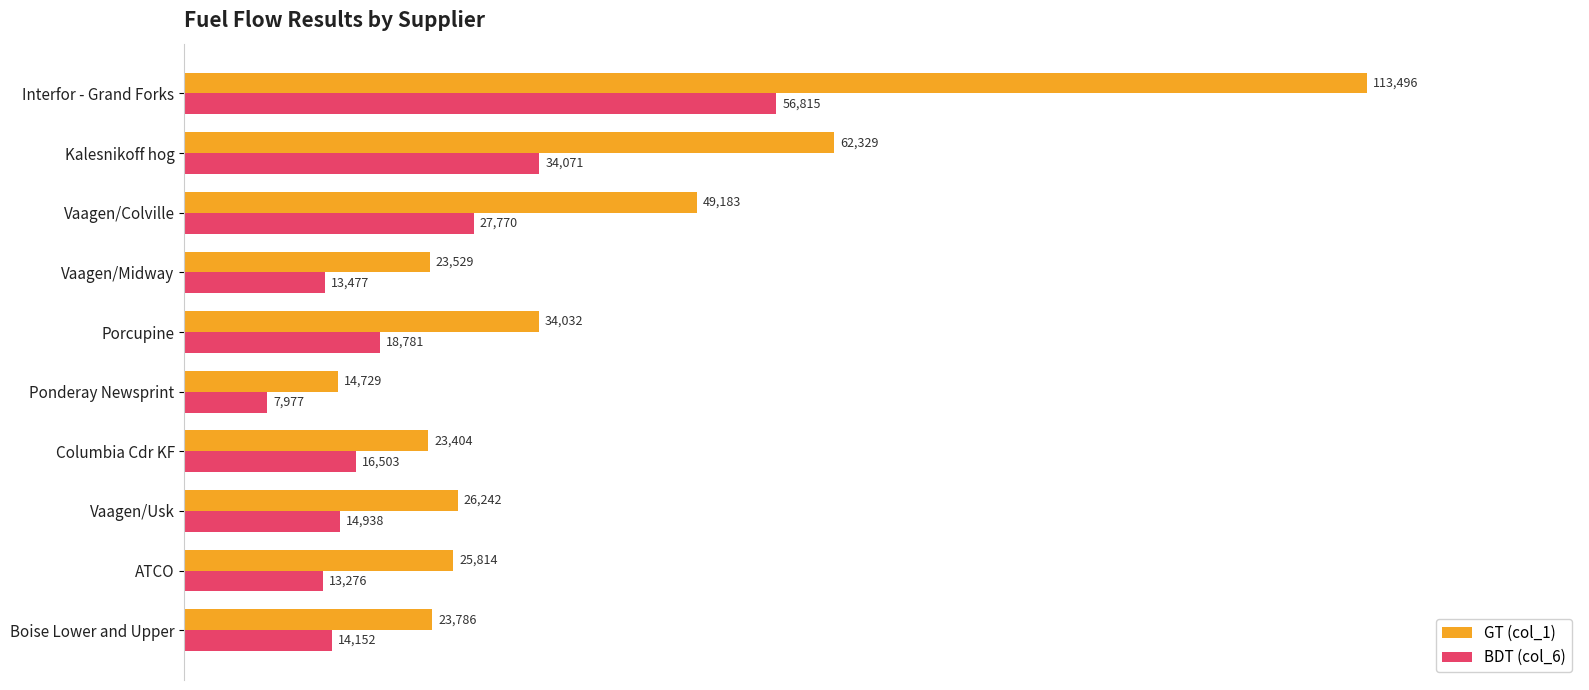

Count the number of categories in the chart.

10